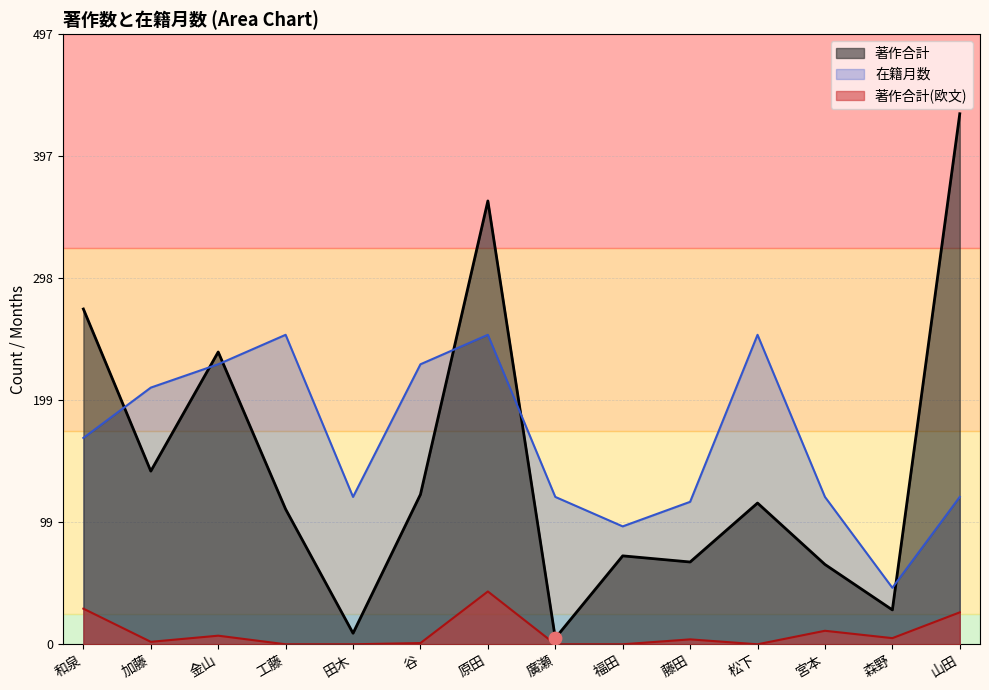

Which series contains the lowest Y value?

著作合計(欧文)